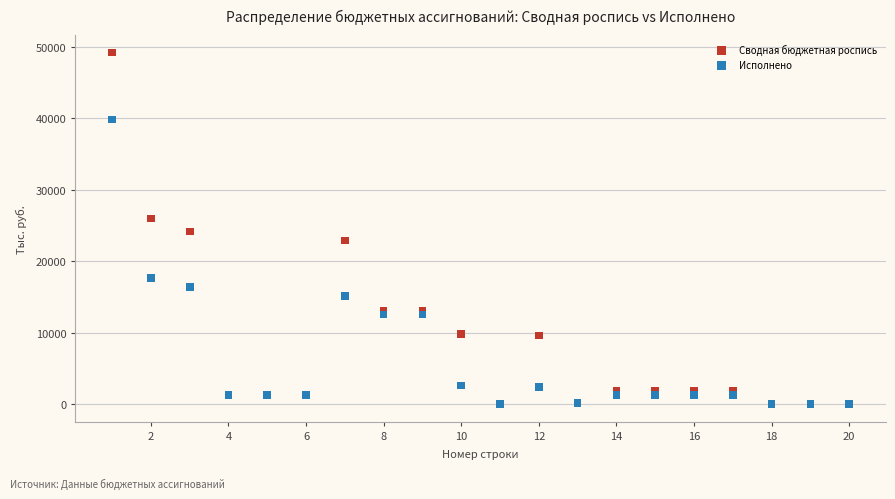

In the Исполнено series, what Y value is closest to 19927?

17657.0